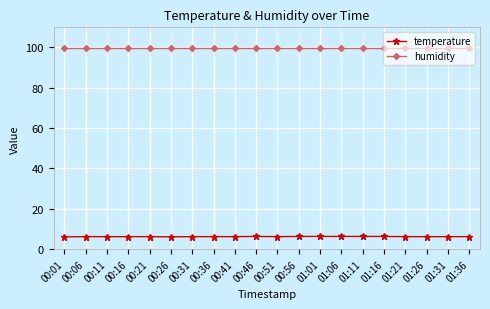

What is the maximum value for temperature?

6.3